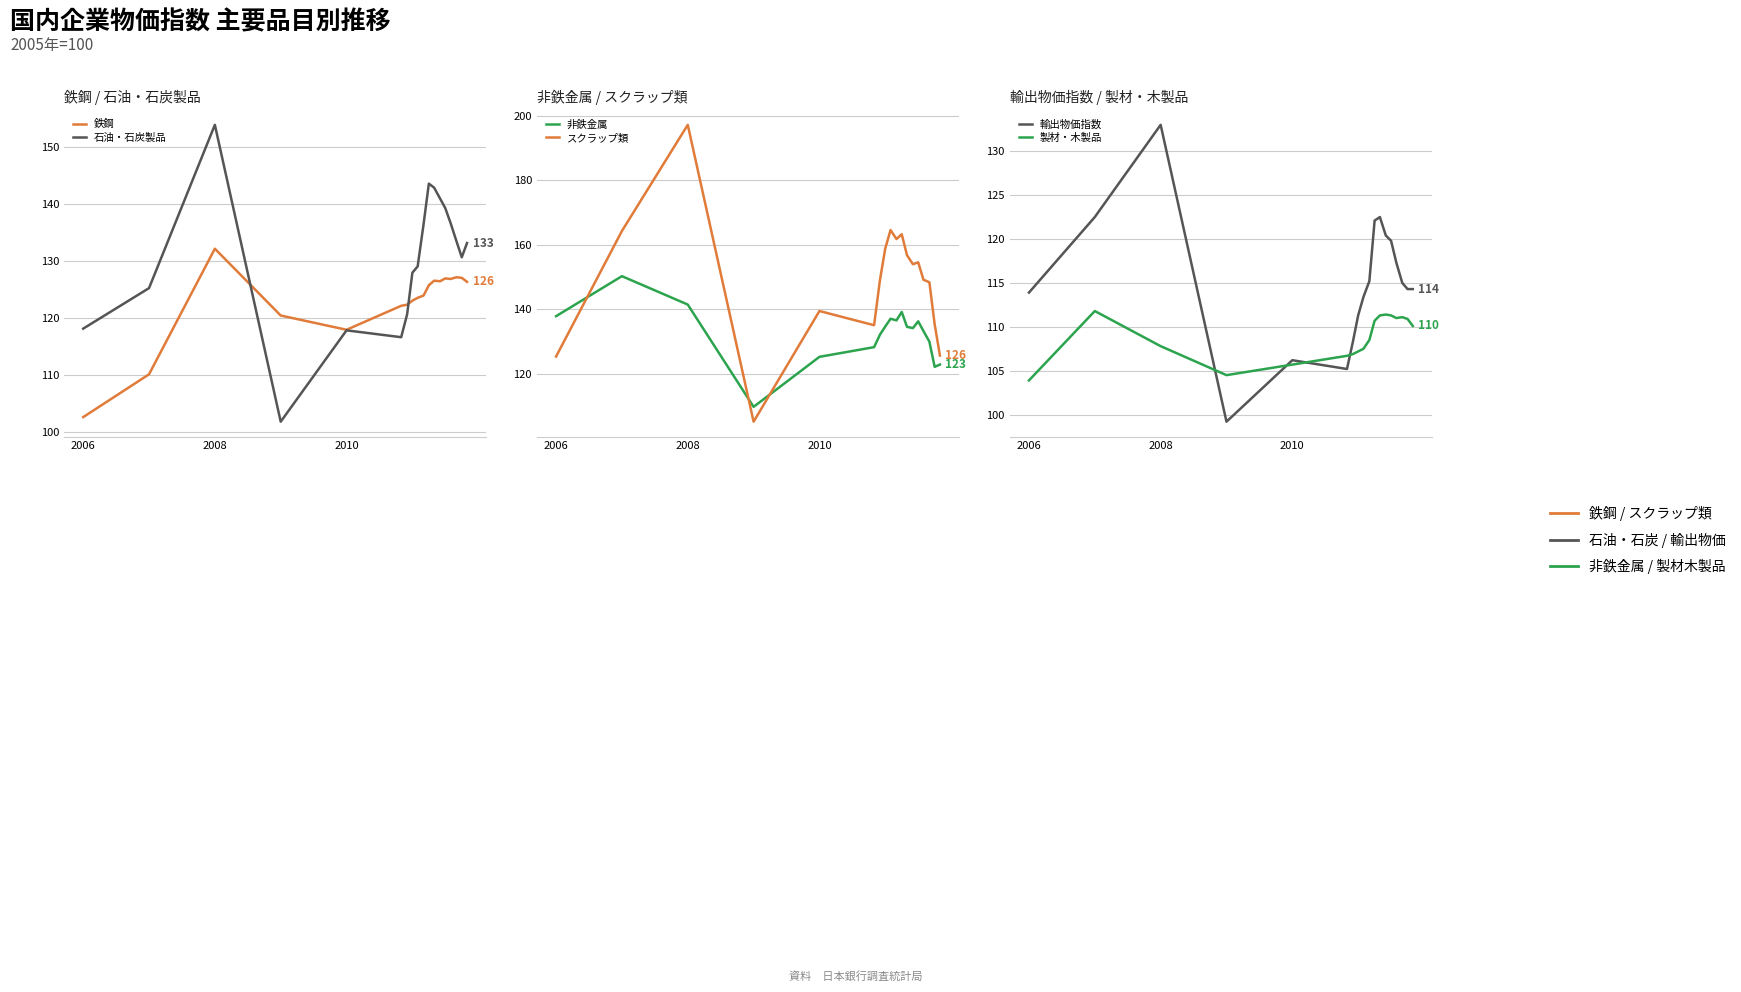

How many categories are shown in the chart?

18